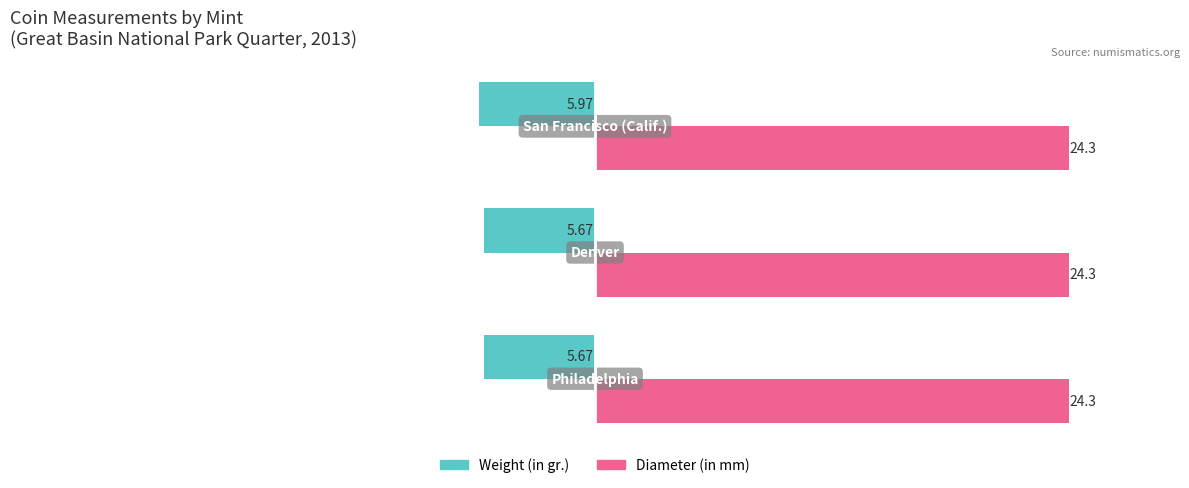

At how many categories does at least one series exceed 20?

3